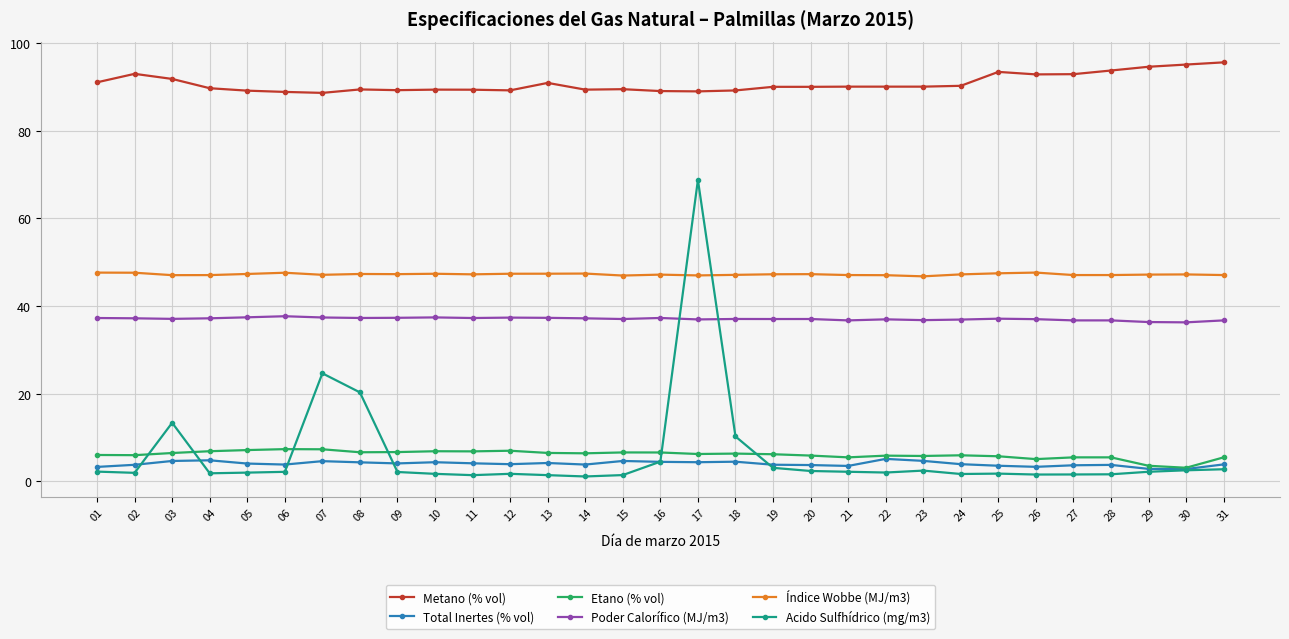

True or false: Poder Calorífico (MJ/m3) has a value of 36.9 at 24.

True